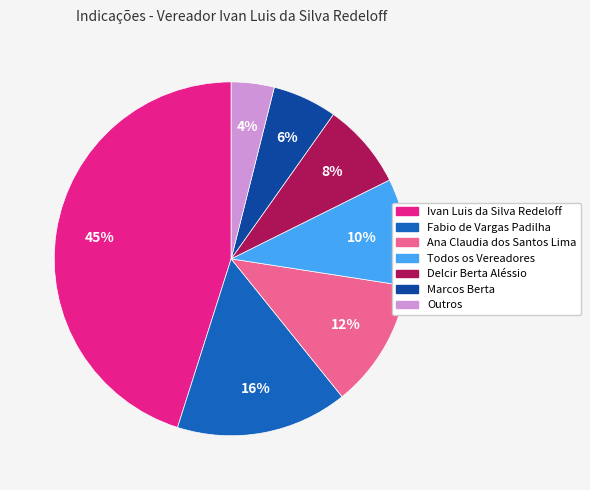

Which has a higher value, Todos os Vereadores or Marcos Berta?

Todos os Vereadores